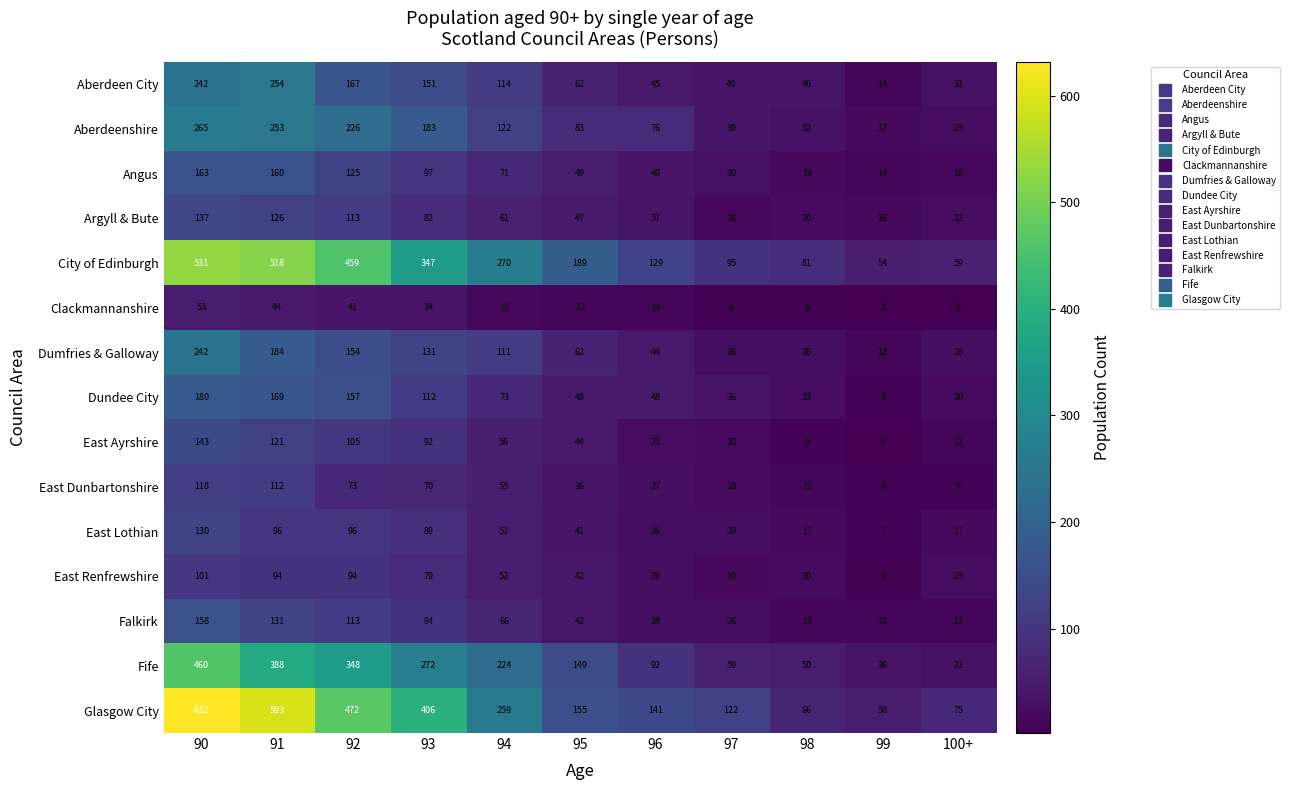

Which series has the largest range (max minus min)?

Glasgow City